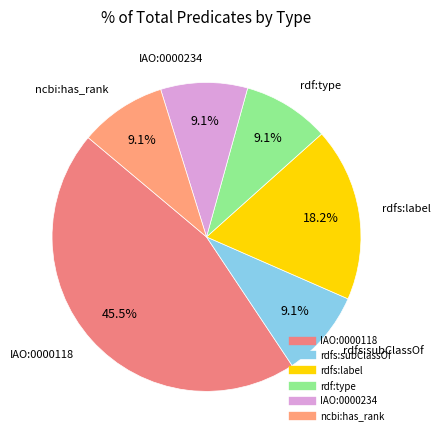

How many segments does this pie chart have?

6